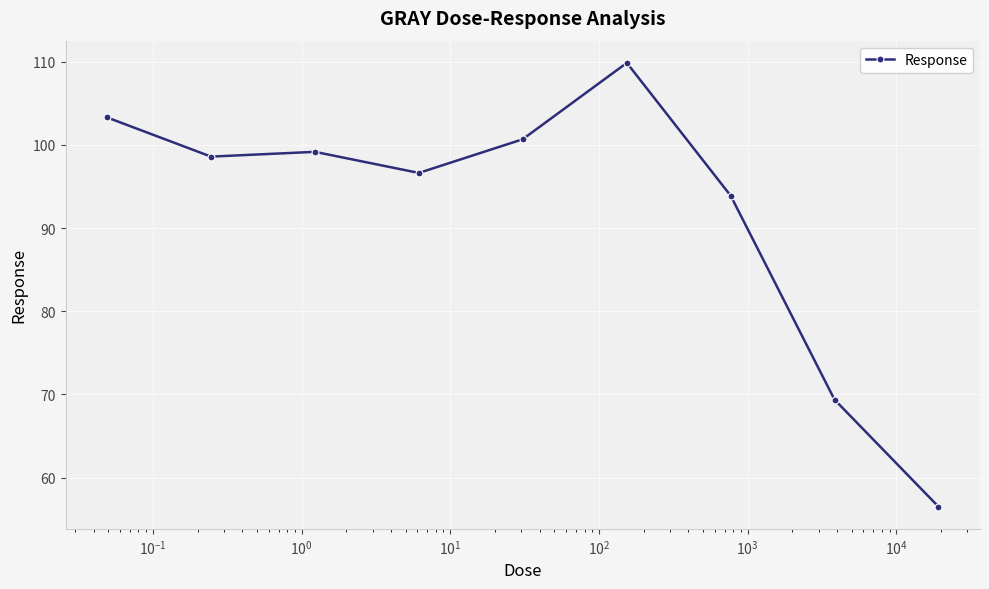

What is the value of the 5th point from the left?

100.7